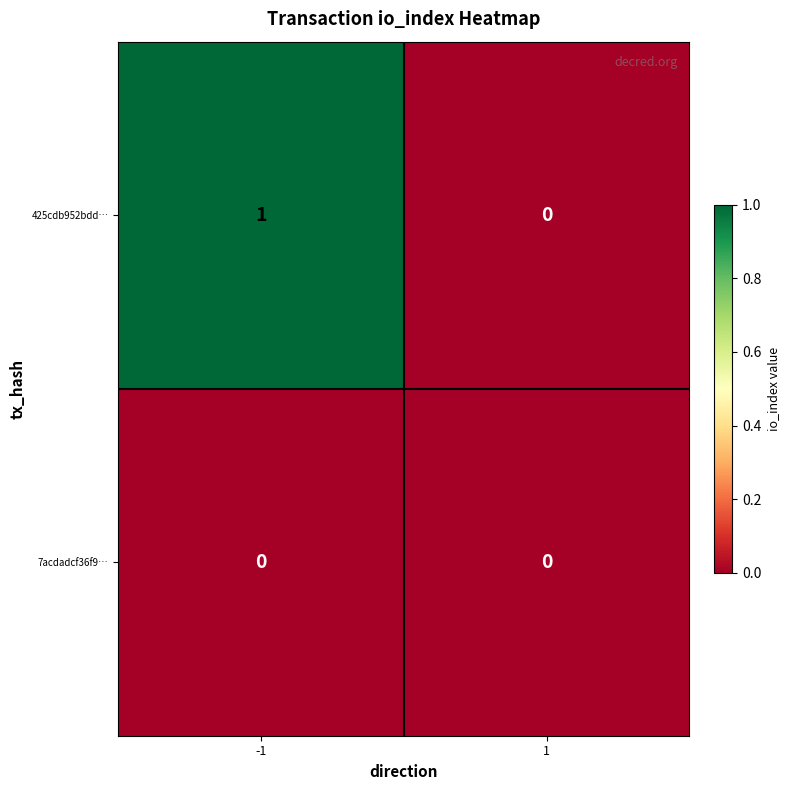

Reading left to right, transcribe all the data shown in this chart.

425cdb952bdd…: 1	0
7acdadcf36f9…: 0	0